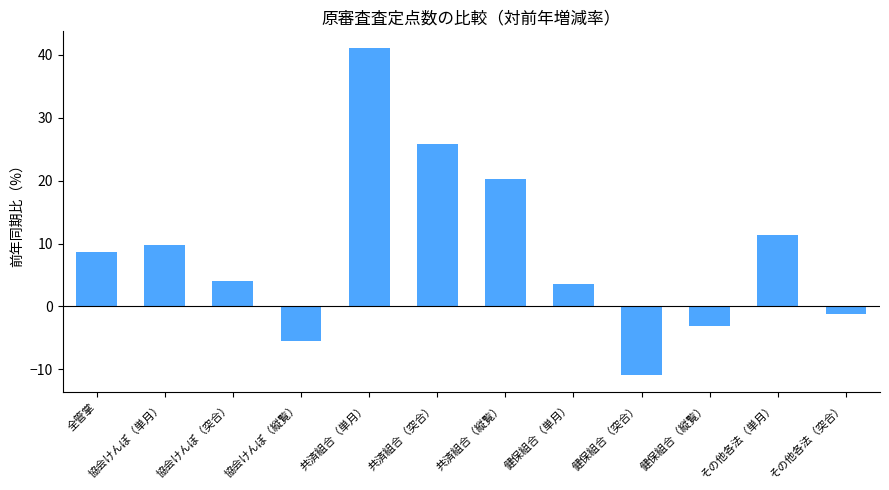

List the labels in order of value, smallest first.

健保組合（突合）, 協会けんぽ（縦覧）, 健保組合（縦覧）, その他各法（突合）, 健保組合（単月）, 協会けんぽ（突合）, 全管掌, 協会けんぽ（単月）, その他各法（単月）, 共済組合（縦覧）, 共済組合（突合）, 共済組合（単月）